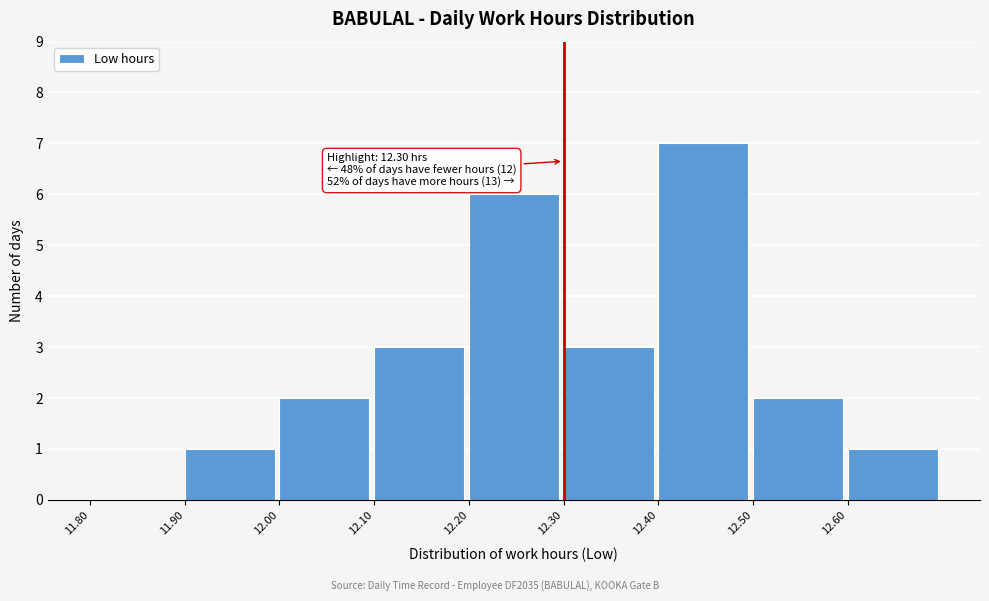

Which range on the x-axis has the tallest bar?

12.4 to 12.5